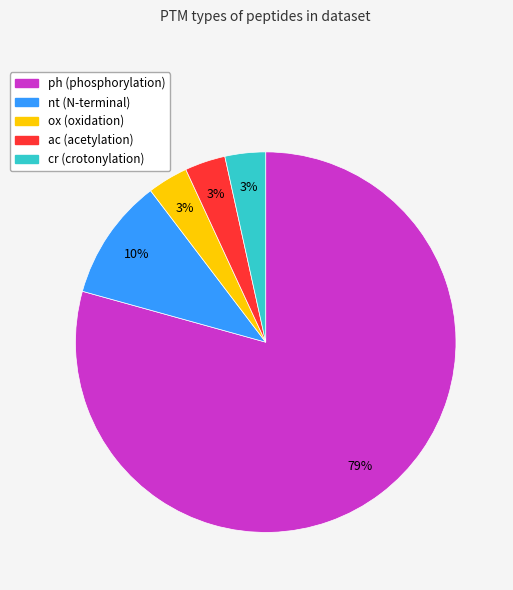

To the nearest percent, what portion does ac (acetylation) represent?

3%